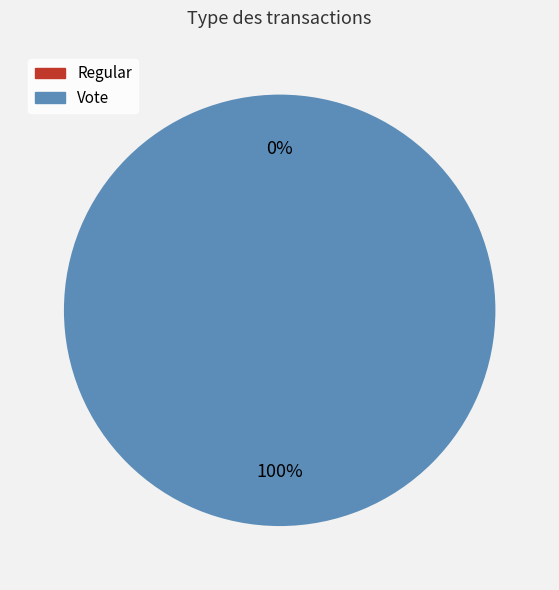

Count the number of slices in the pie.

2